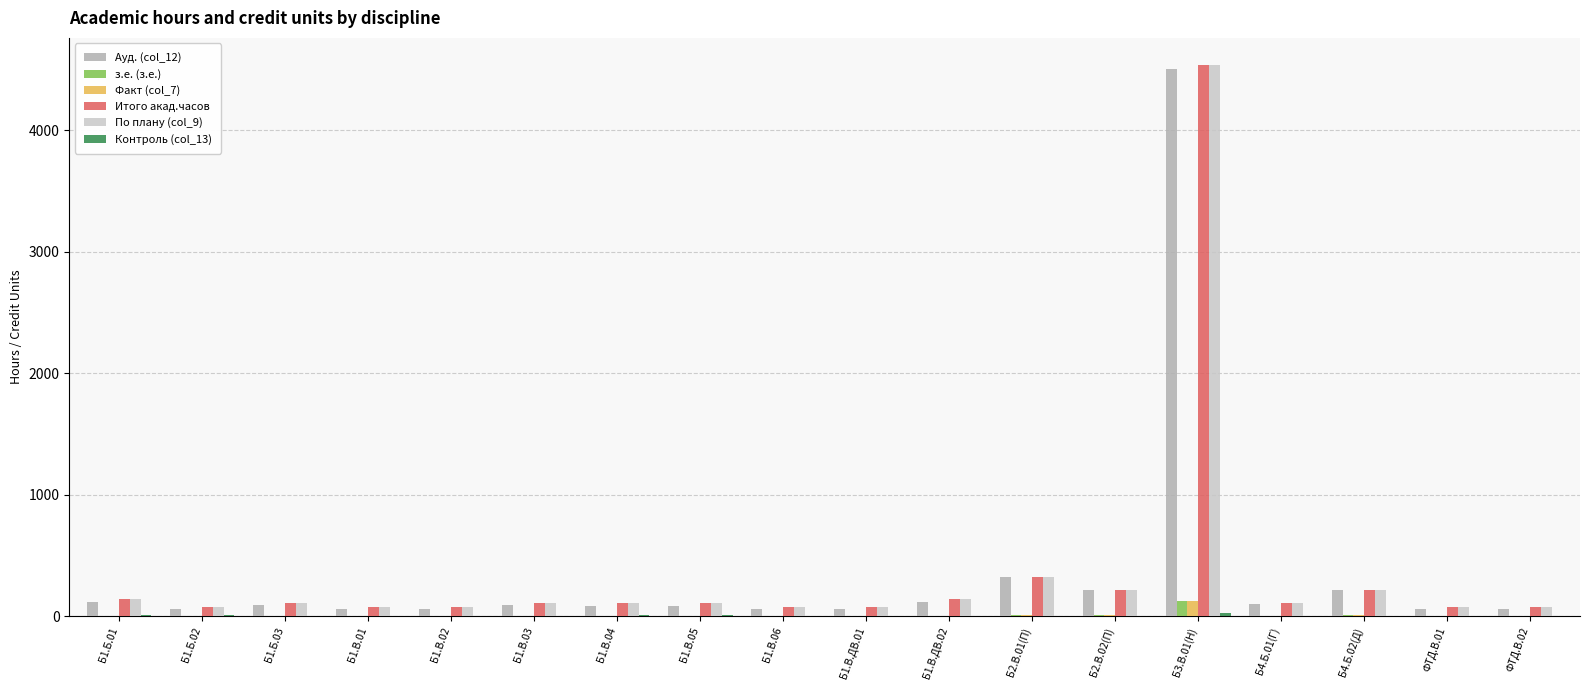

The value of По плану (col_9) at Б4.Б.01(Г) is 108. True or false?

True